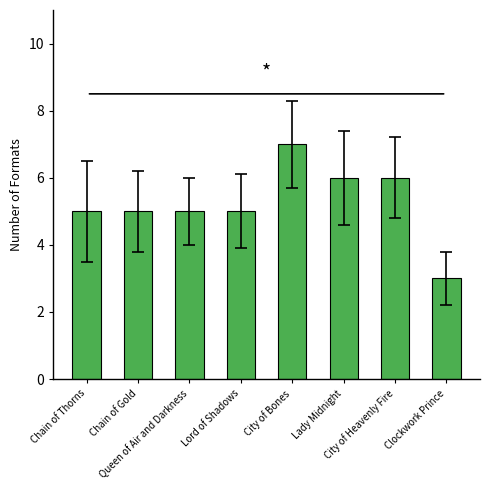

Does the chart contain stacked bars?

No